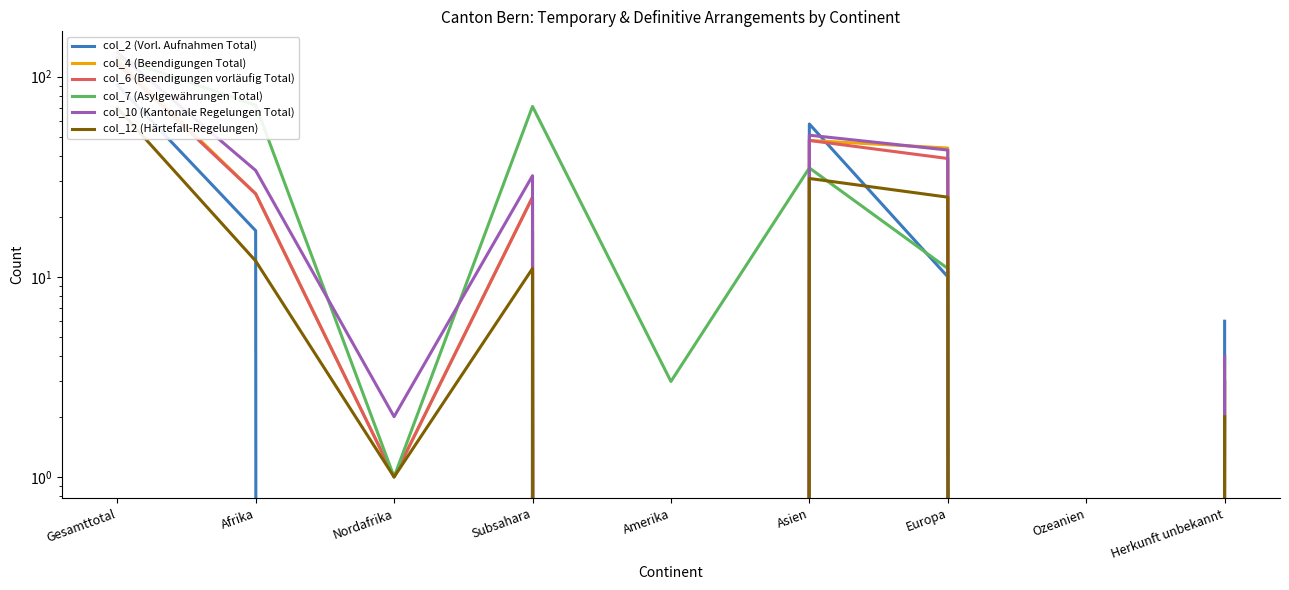

True or false: col_4 (Beendigungen Total) has more than 0 points higher than both neighbors.

True